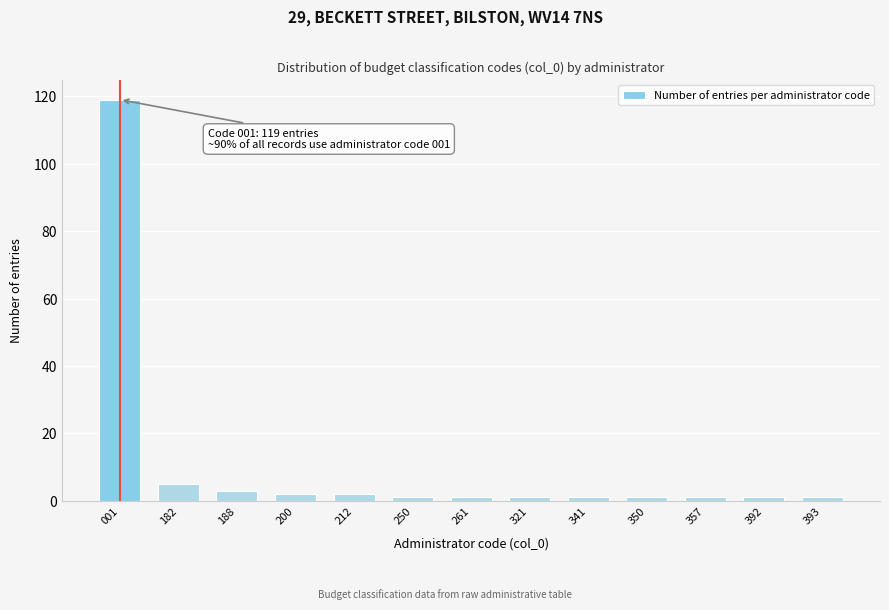

Reading right to left, transcribe all the data shown in this chart.

1	1	1	1	1	1	1	1	2	2	3	5	119